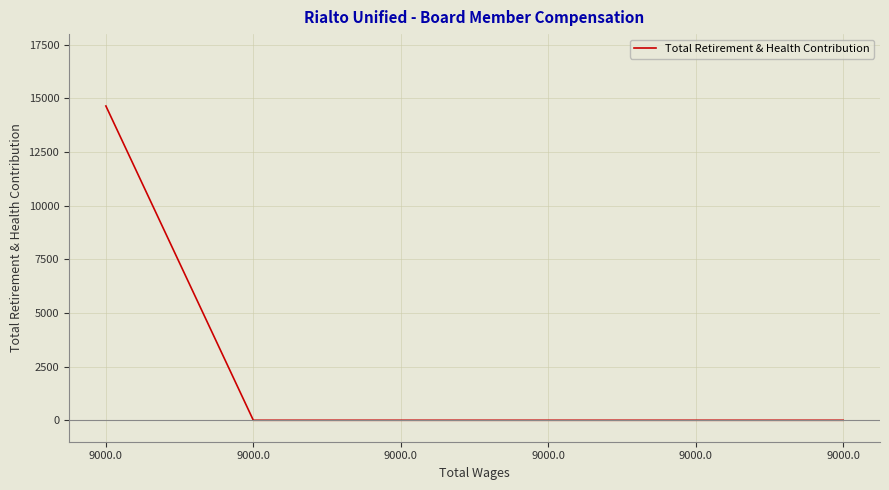

Is this an area chart (filled region under the line)?

No